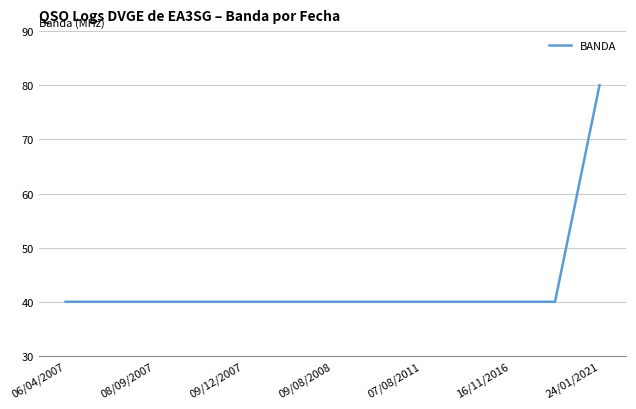

What is the maximum value shown in the chart?

80